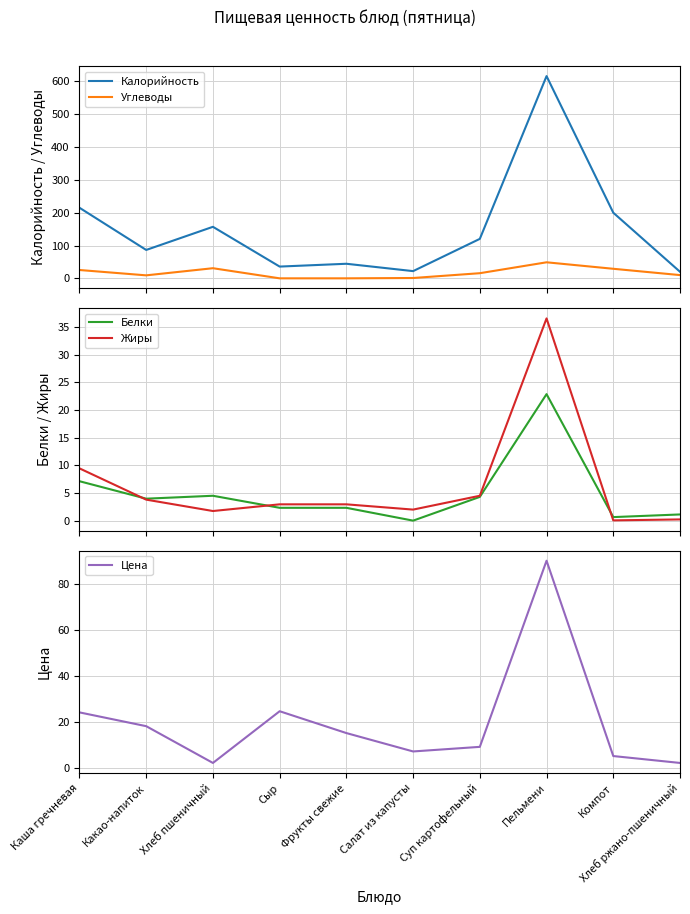

Which series has the largest range (max minus min)?

Калорийность